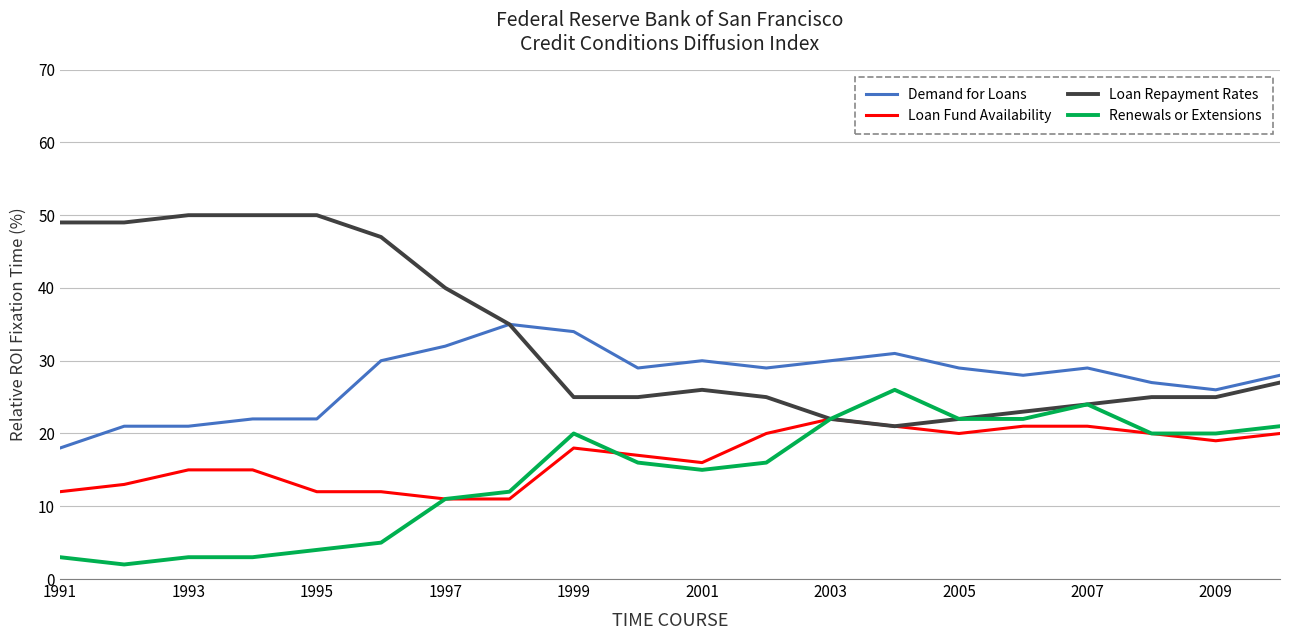

What is the average value of the Loan Repayment Rates series?

33